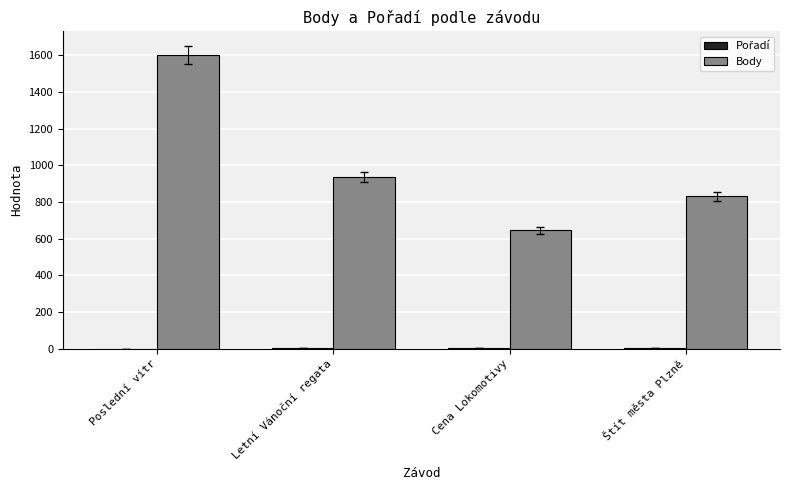

Between Poslední vítr and Štít města Plzně, which series saw the biggest shift?

Body